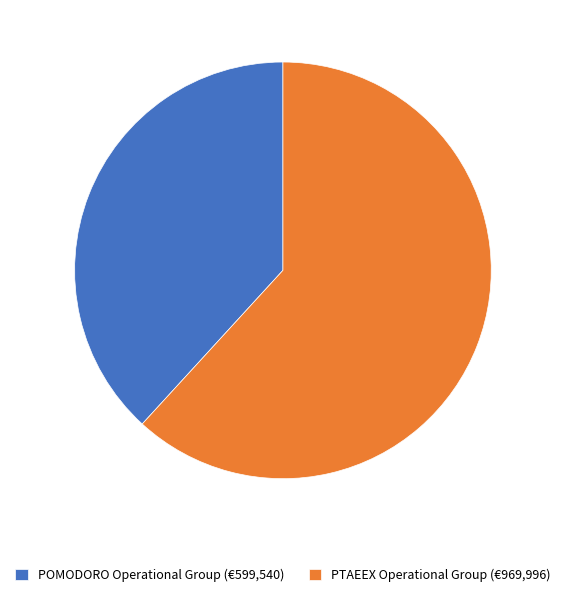

How many slices are in this pie chart?

2